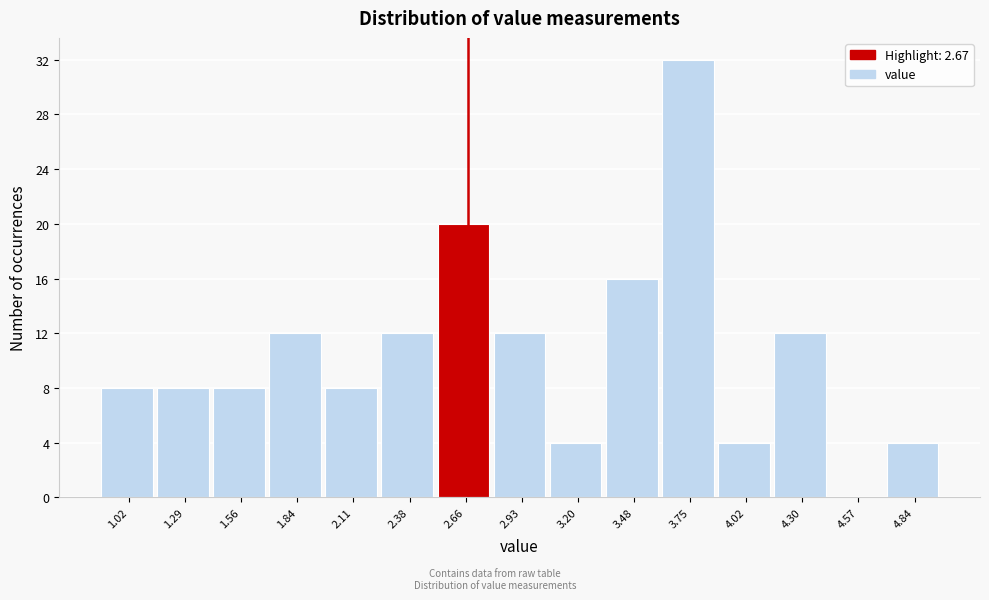

What is the height of the bar covering 4.70 to 5.00 on the x-axis? Neither the bar edges nor the heights are printed on the chart, so give them approximately, as read against the axes.

4